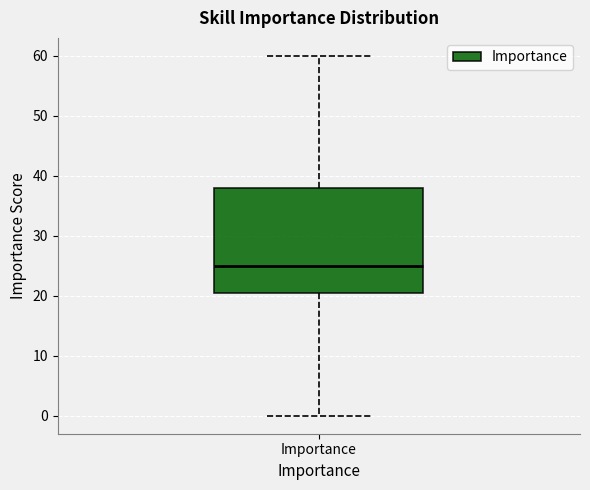

Transcribe this box plot: give where the median line is, the range the box spans, and where the two whiskers end, as read against the y-axis. The values are not printed on the chart, so give them approximately, as read against the axis.

median 25, box 21 to 38, whiskers 0 to 60